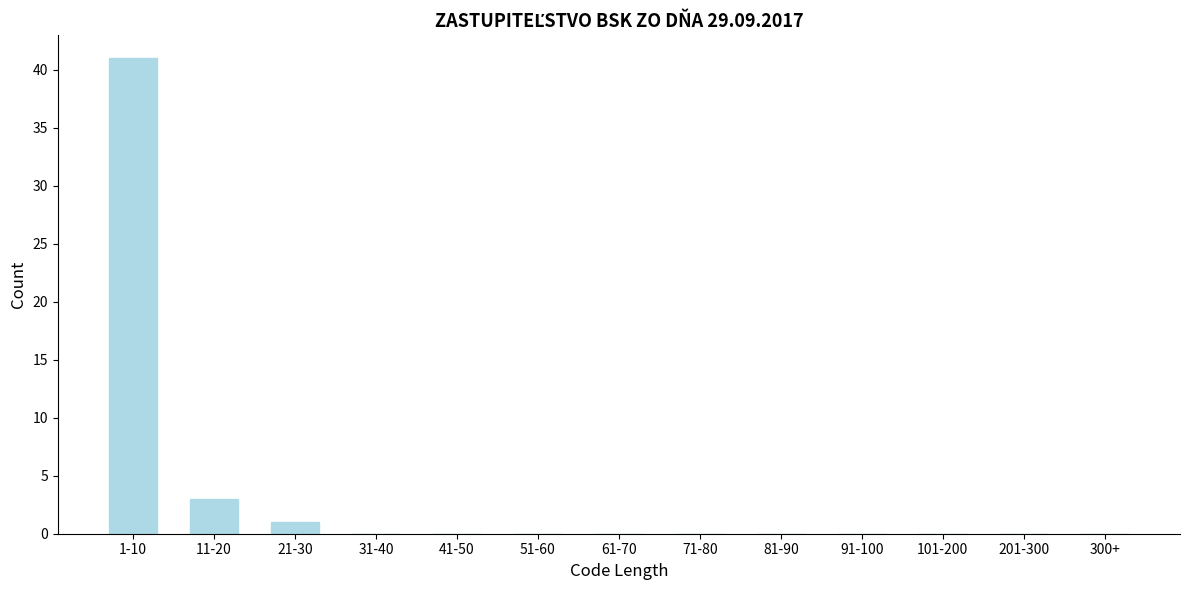

Reading left to right, what are all the values shown in this chart?

1-10=41	11-20=3	21-30=1	31-40=0	41-50=0	51-60=0	61-70=0	71-80=0	81-90=0	91-100=0	101-200=0	201-300=0	300+=0